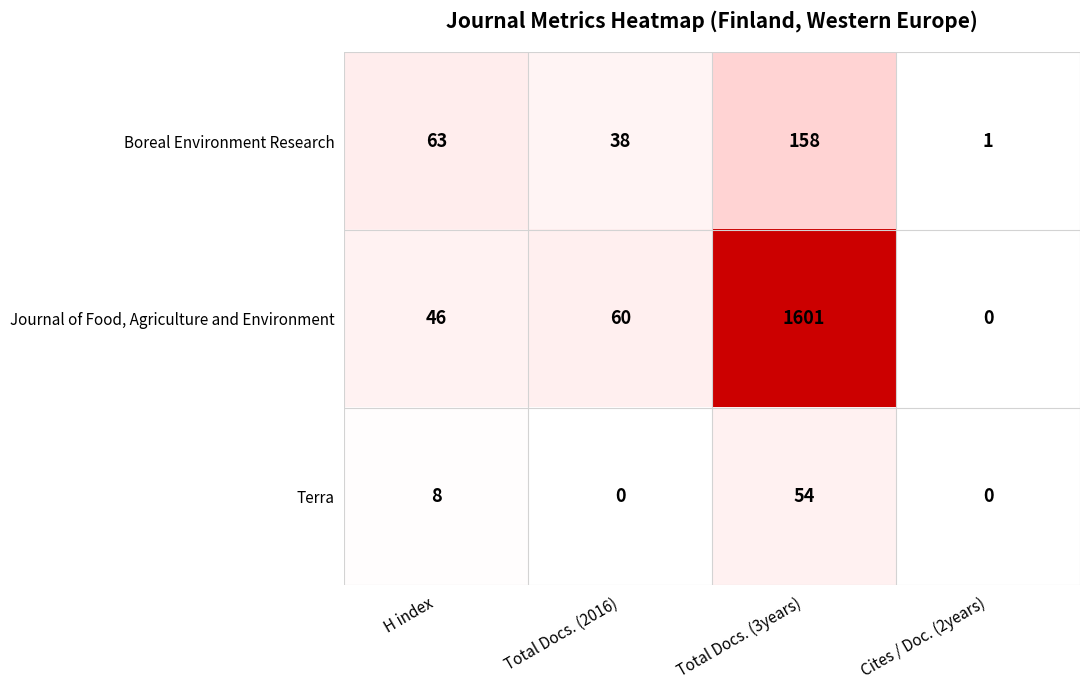

Which category has the highest value across all series?

Total Docs. (3years)